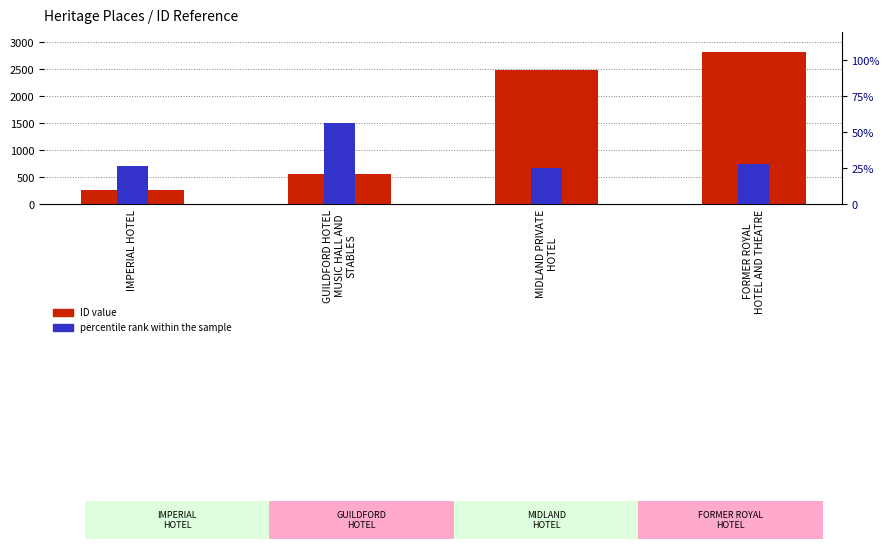

Is the value of percentile rank within the sample at IMPERIAL HOTEL greater than the value of ID value at FORMER ROYAL
HOTEL AND THEATRE?

No